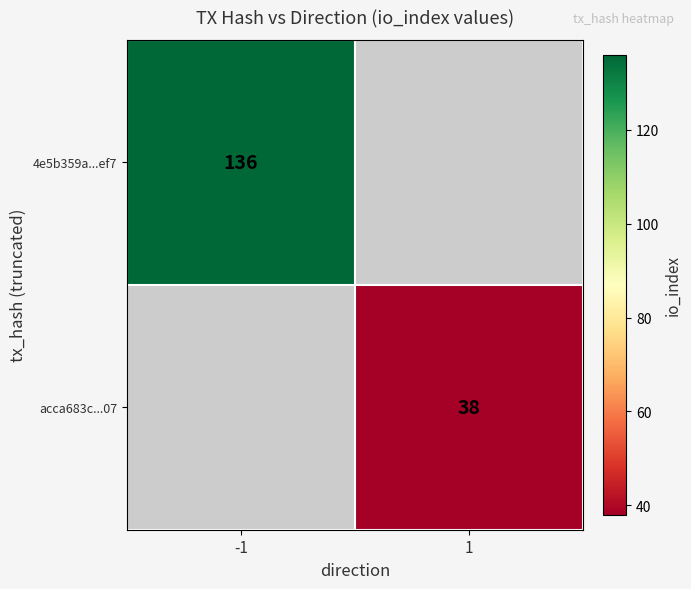

True or false: 4e5b359a...ef7 has a value of 136 at -1.

True